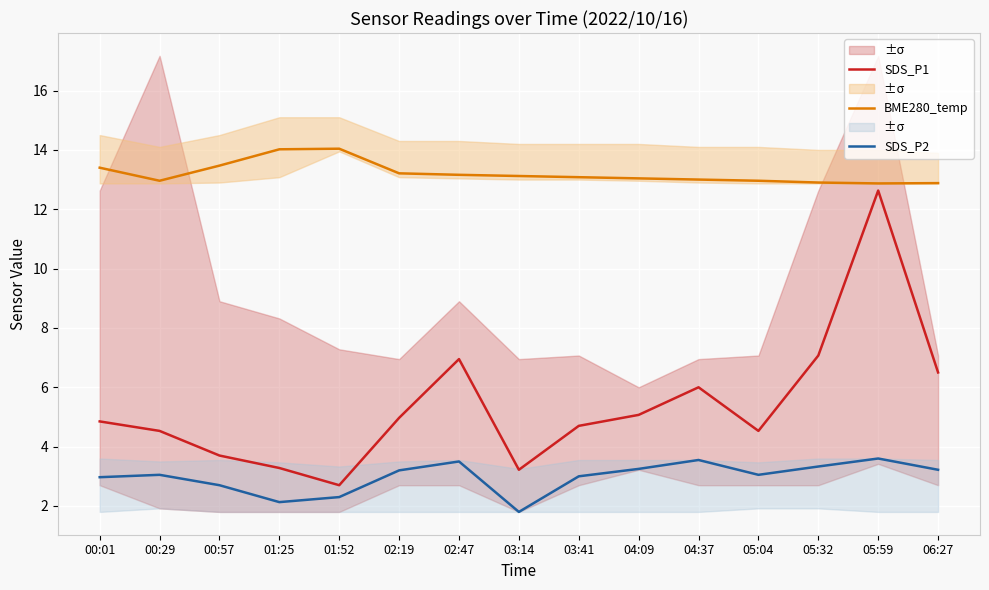

Which label corresponds to the largest value in the chart?

01:52